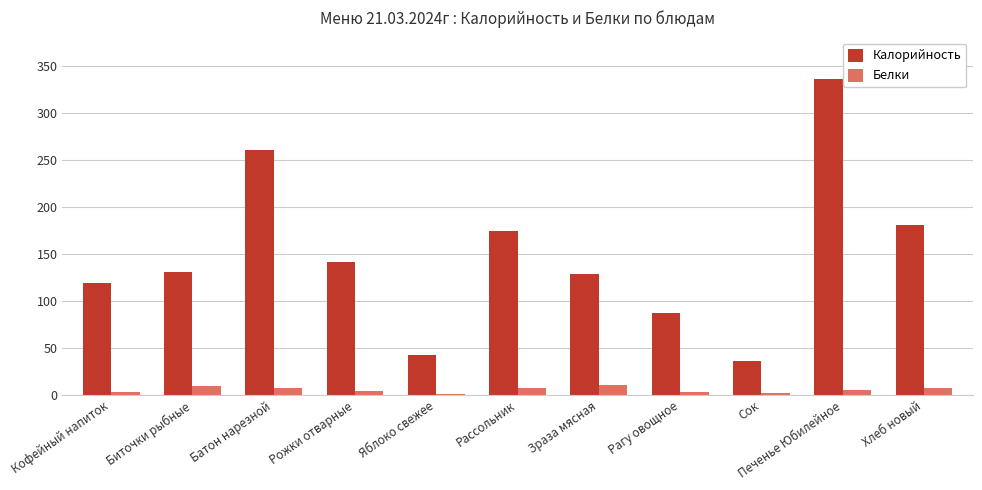

True or false: Калорийность has a value of 119 at Кофейный напиток.

True